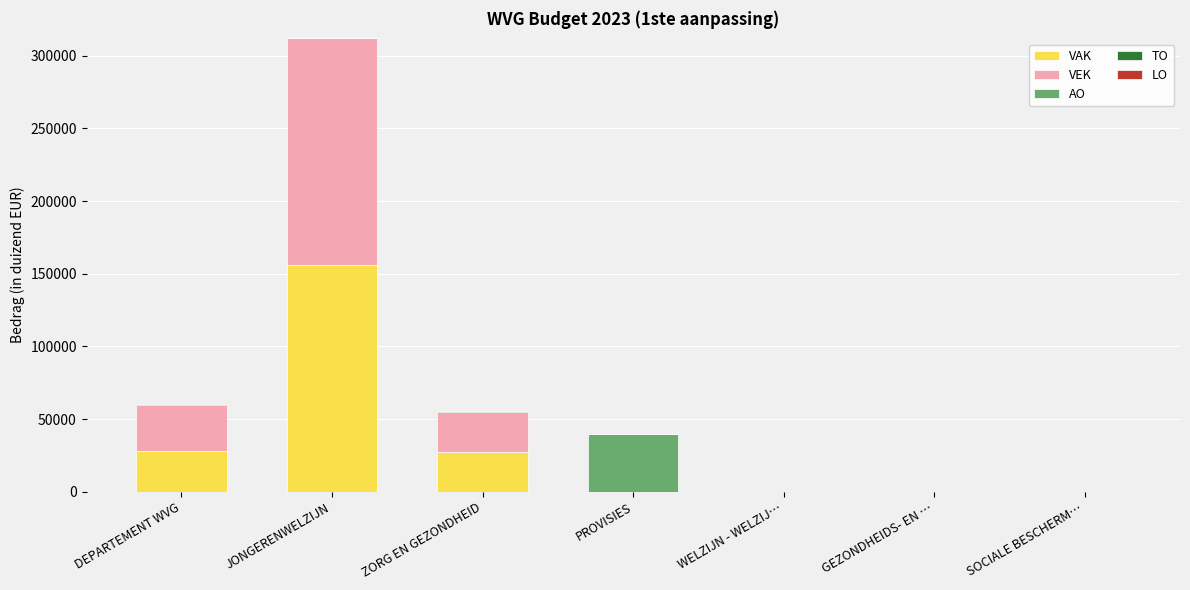

What is the sum of all VAK values?

211674